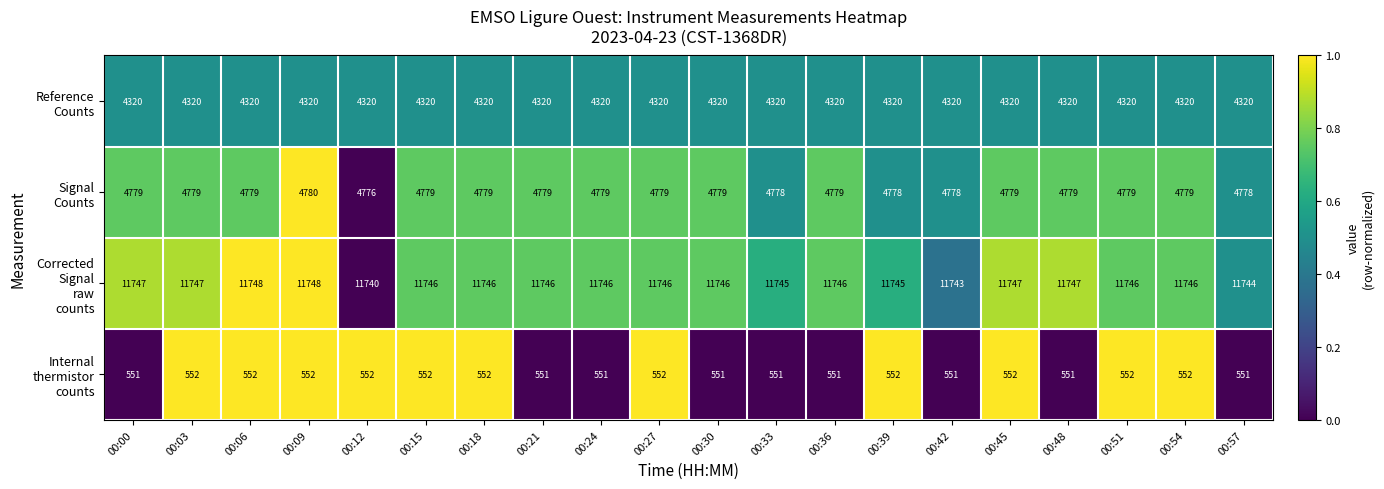

At how many categories does at least one series exceed 4148?

20